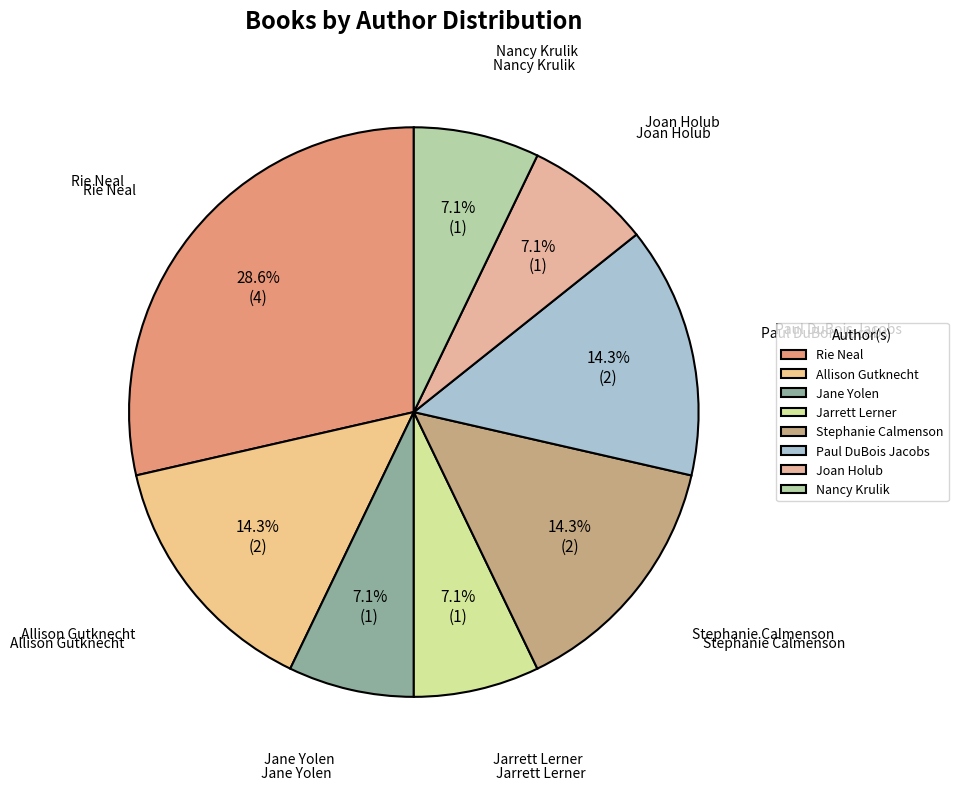

Does Joan Holub account for over 50% of the chart?

No